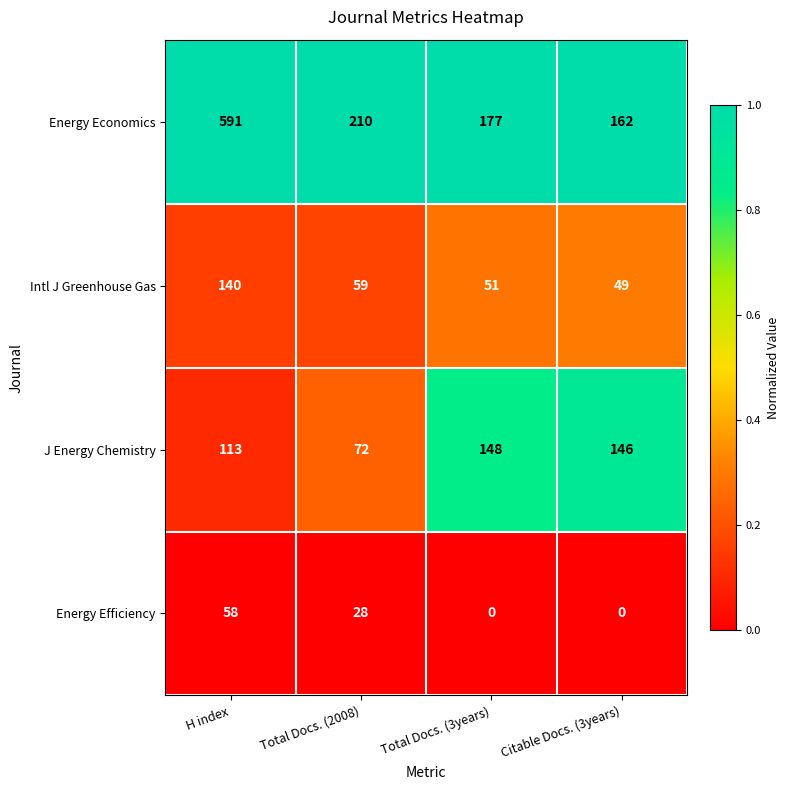

Which label corresponds to the largest value in the chart?

H index